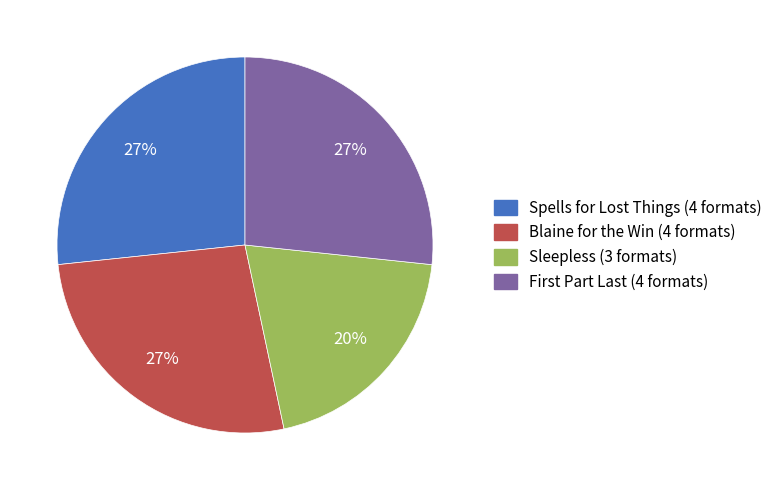

True or false: Spells for Lost Things accounts for 35% of the total.

False